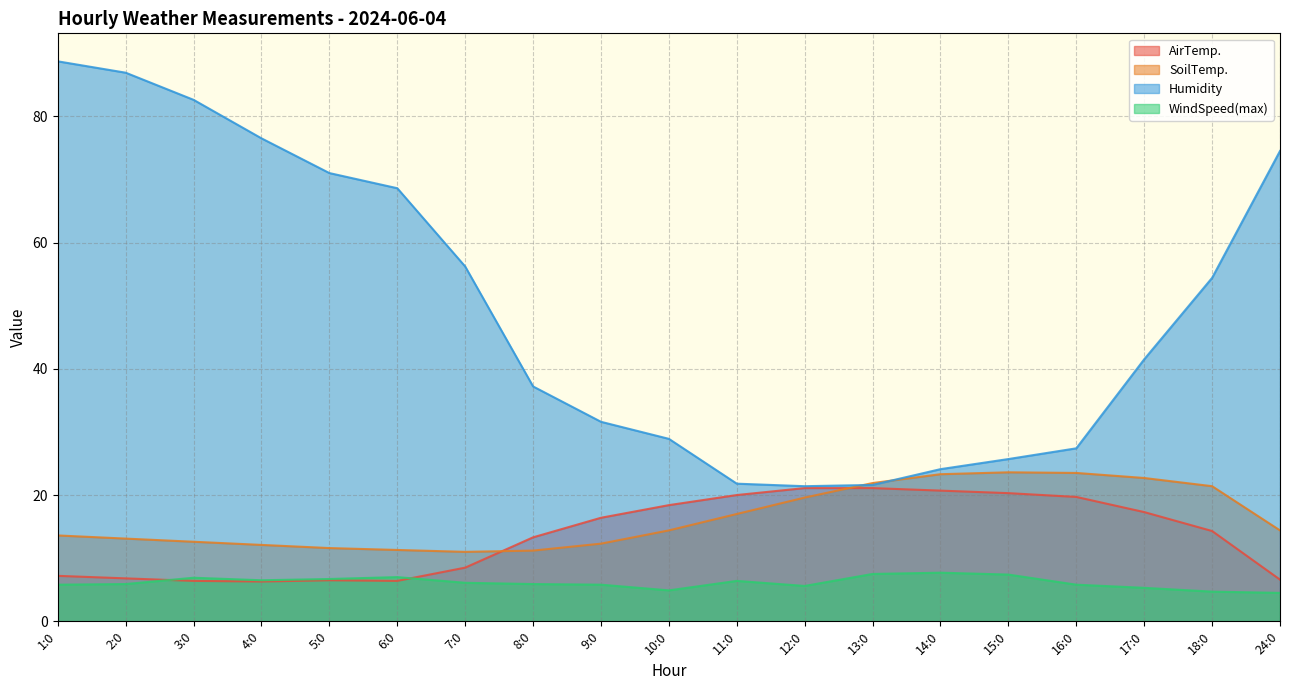

At which label does SoilTemp. reach its peak?

15:0